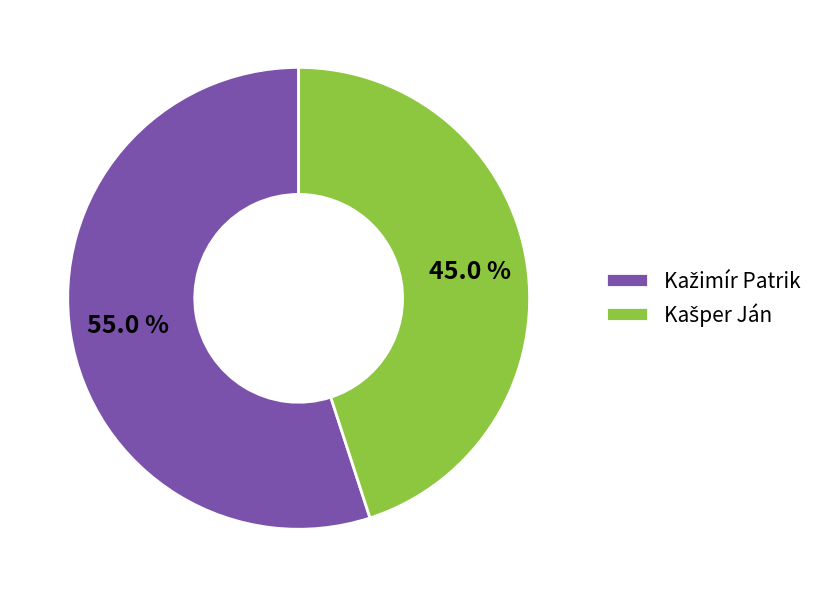

How many slices are in this pie chart?

2